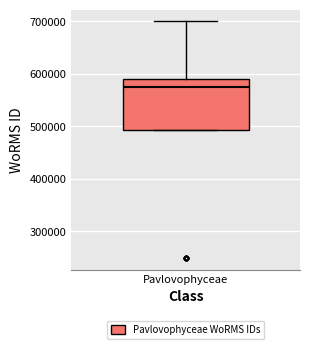

Transcribe this box plot: give where the median line is, the range the box spans, and where the two whiskers end, as read against the y-axis. The values are not printed on the chart, so give them approximately, as read against the axis.

median 570000, box 490000 to 590000, whiskers 490000 to 700000